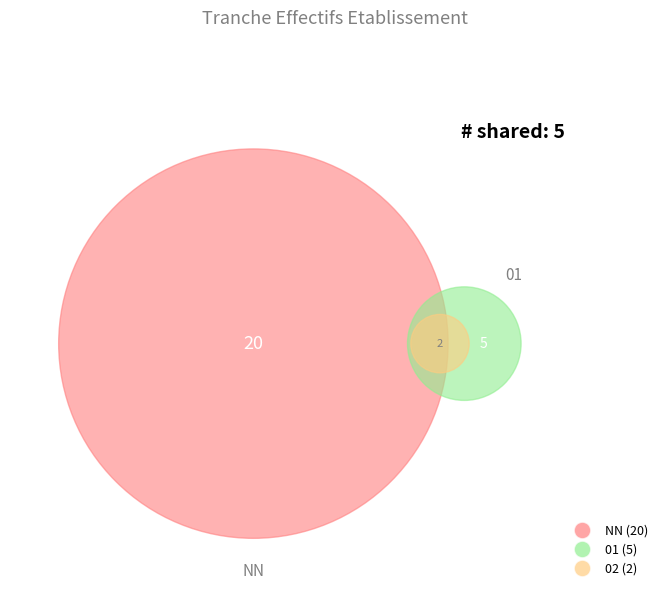

Does 02 represent more than half of the total?

No